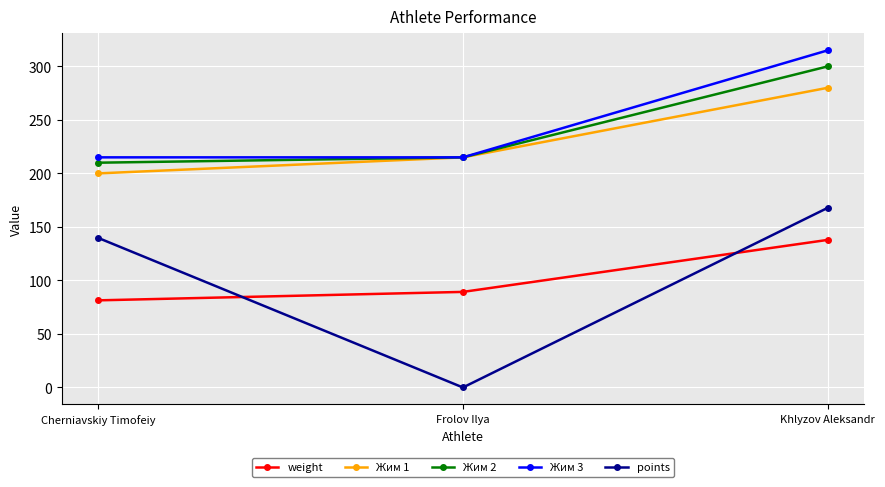

Where is Жим 2 nearest to the value 255?

Frolov Ilya